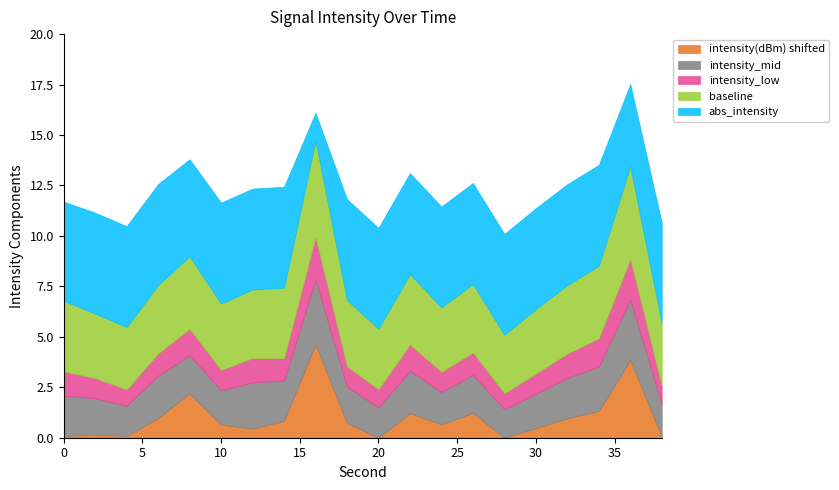

The value of intensity(dBm) shifted at 10 is 0.7. True or false?

True